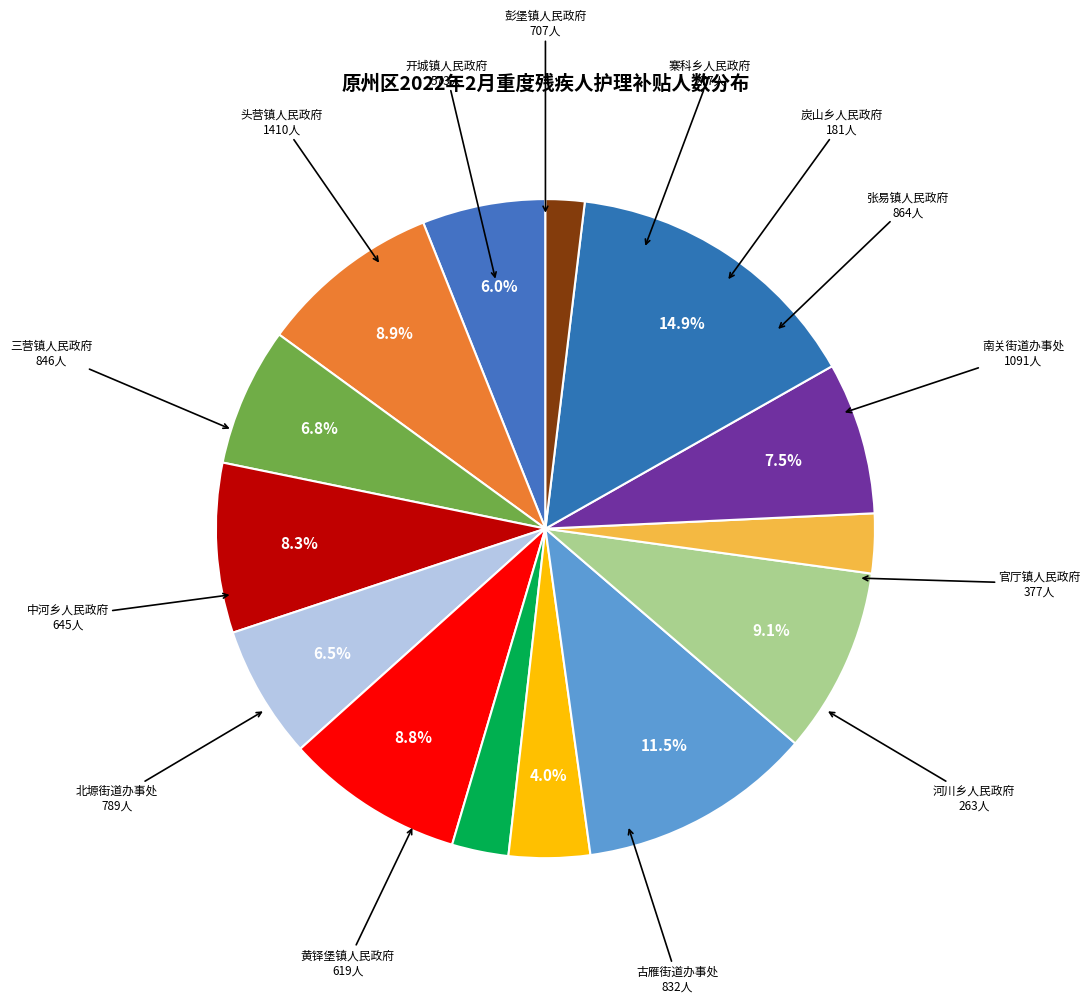

To the nearest percent, what portion does 炭山乡人民政府 represent?

2%